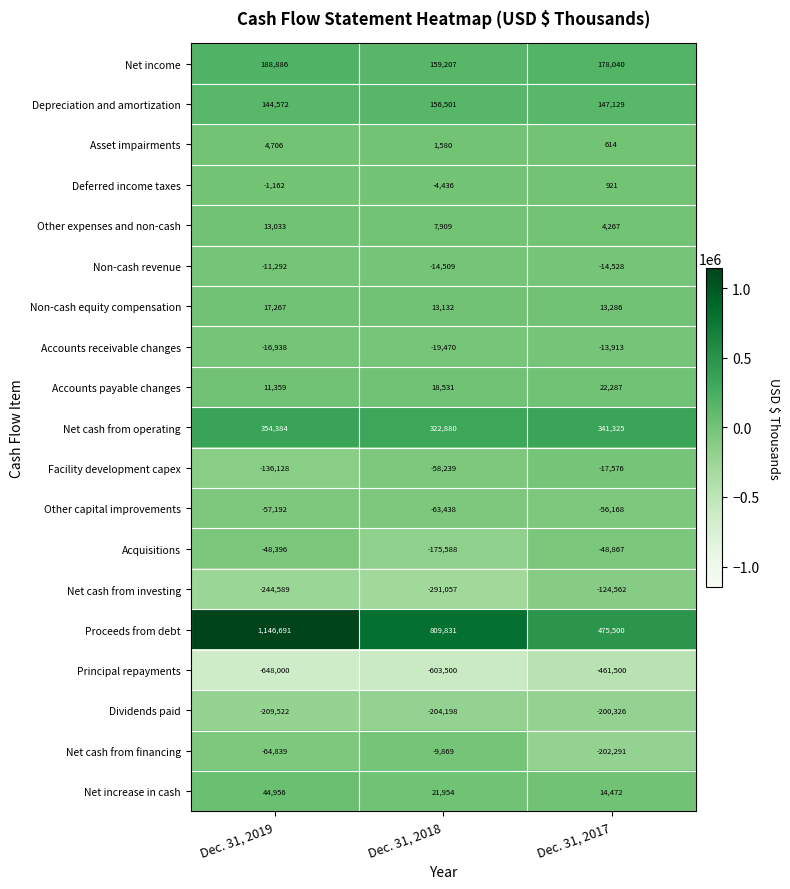

At which category is the sum across all series the highest?

Dec. 31, 2019